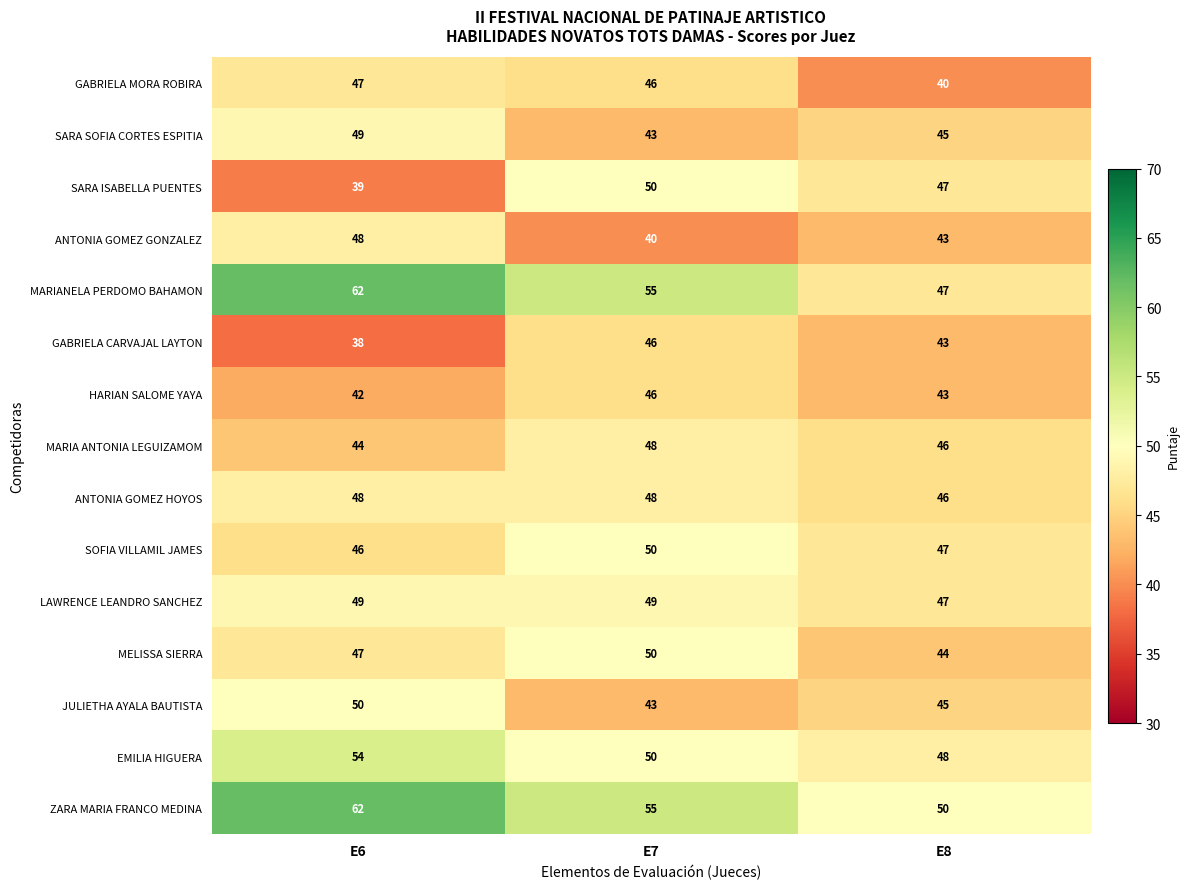

Rank the categories by MARIANELA PERDOMO BAHAMON value from lowest to highest.

E8, E7, E6